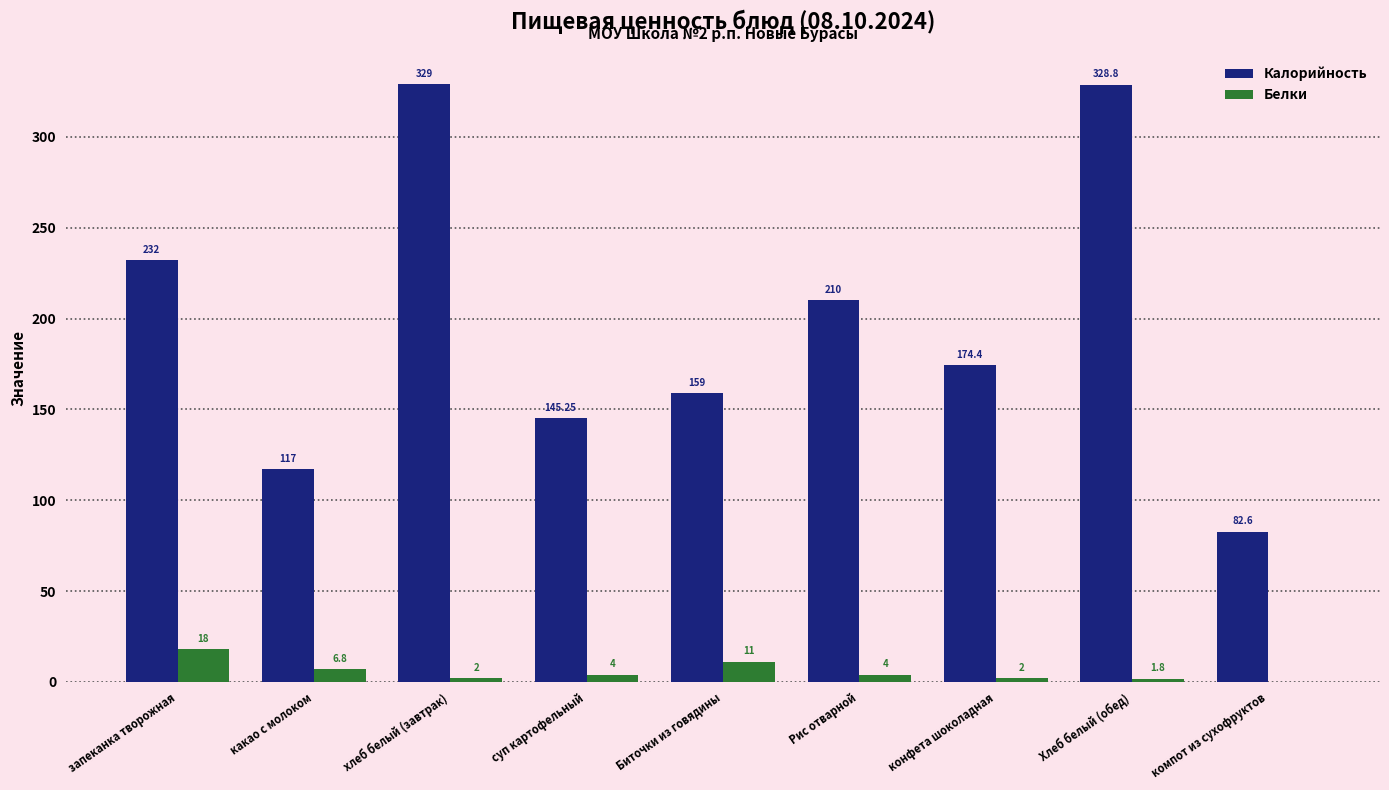

What are all the series names shown in the legend?

Калорийность, Белки